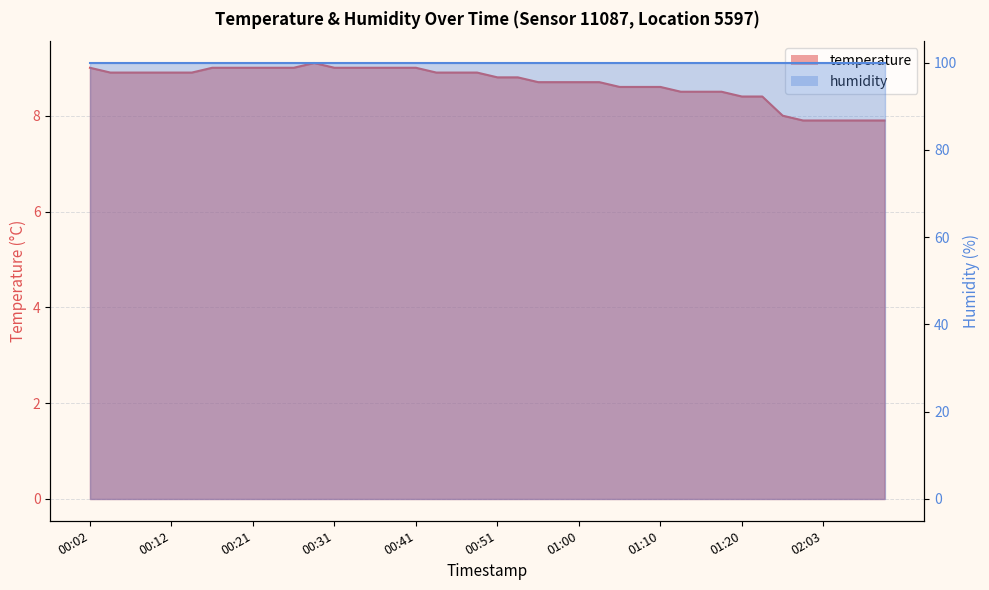

At which category does the data reach its first local peak?

00:29